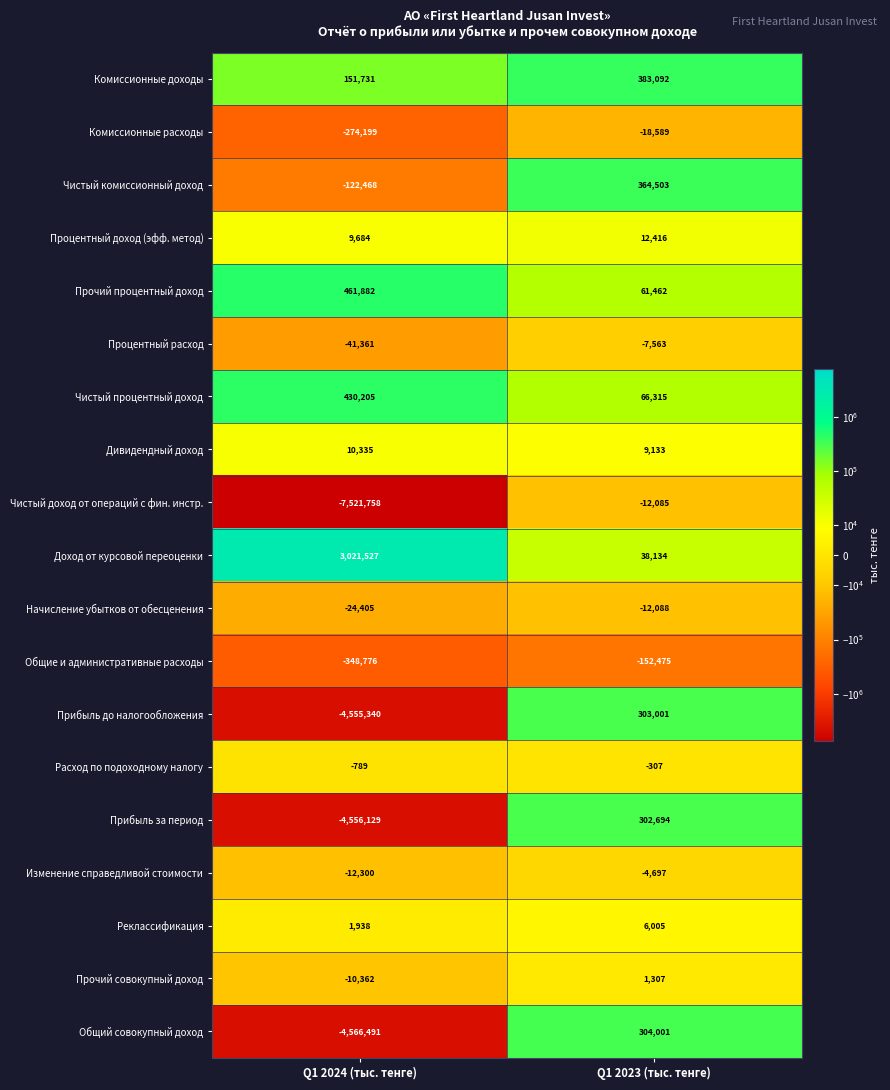

What is the difference between the maximum and minimum values in the Расход по подоходному налогу series?

482